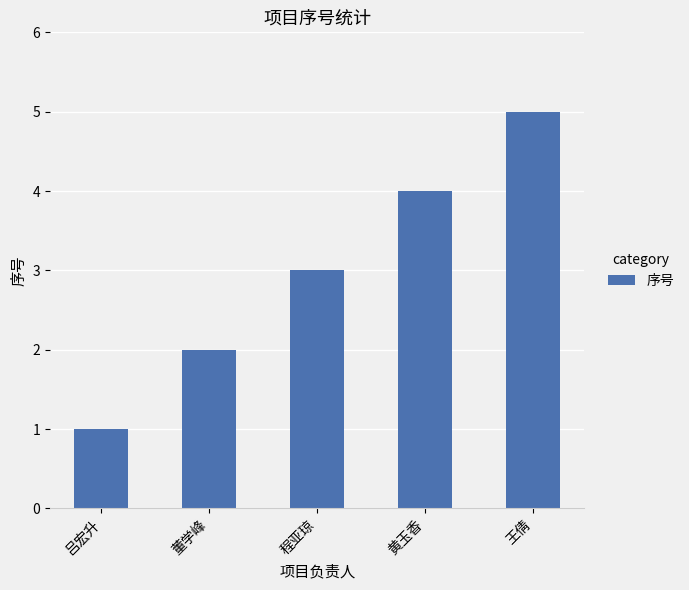

At which category does the chart reach its peak across all series?

王倩